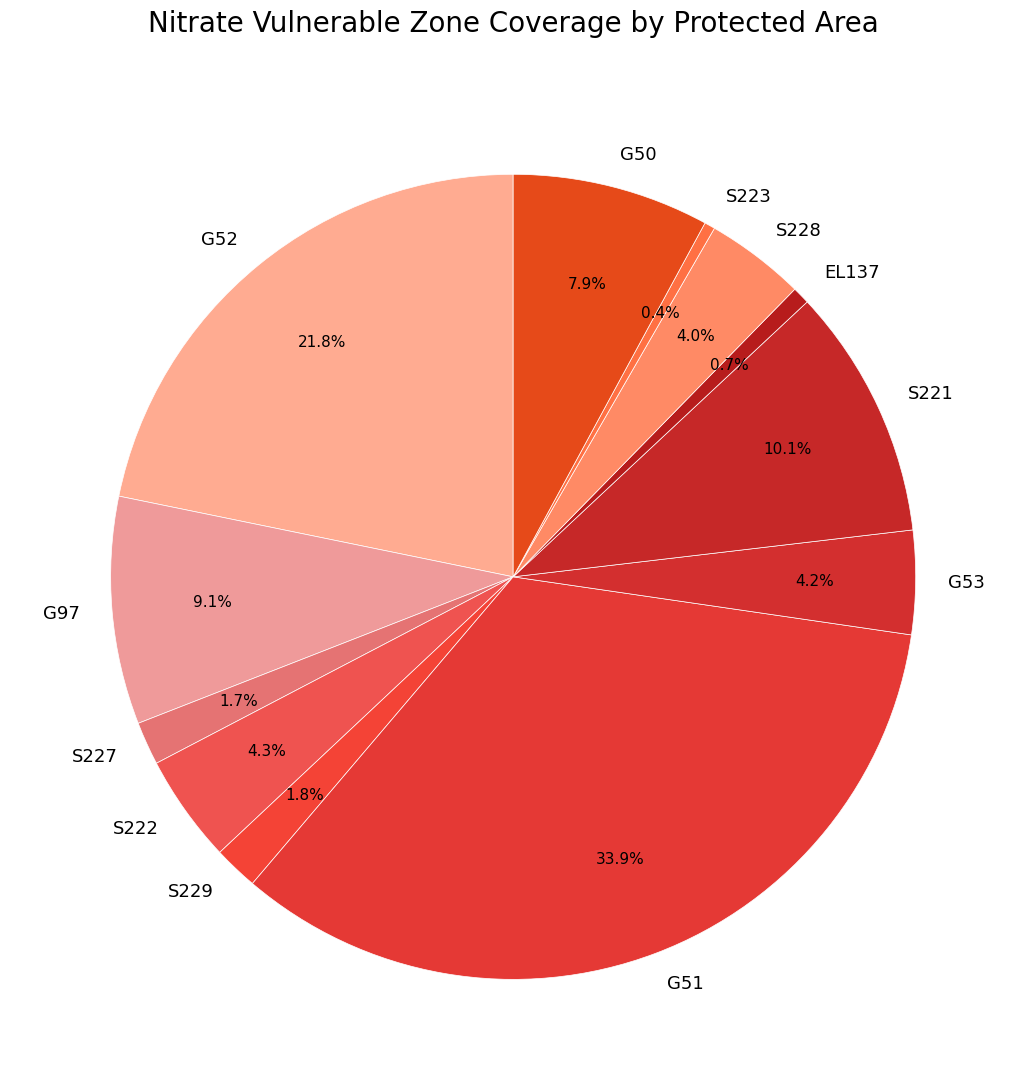

To the nearest percent, what is the difference between the EL137 and S222 slice percentages?

4%